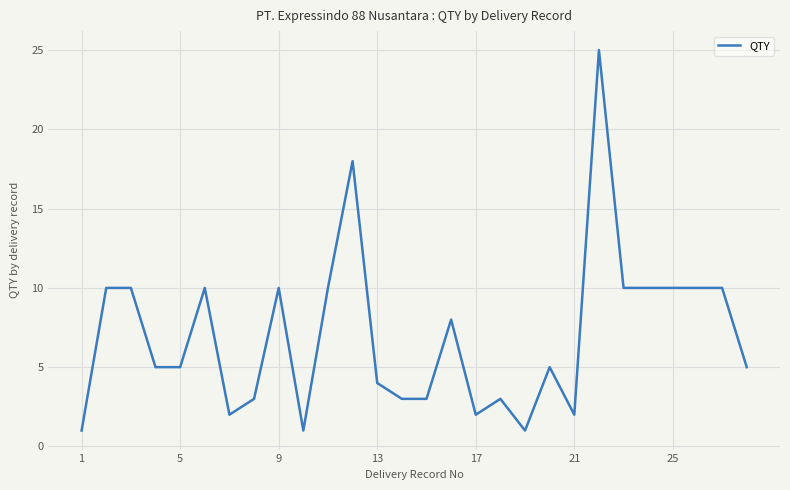

What is the average value?

7